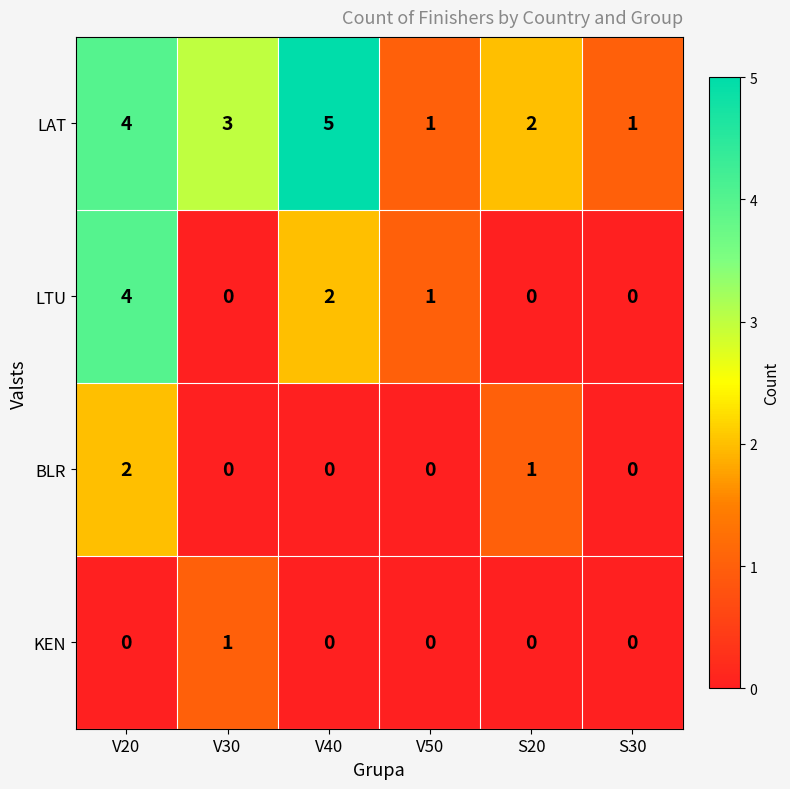

True or false: LAT has a value of 1 at S30.

True